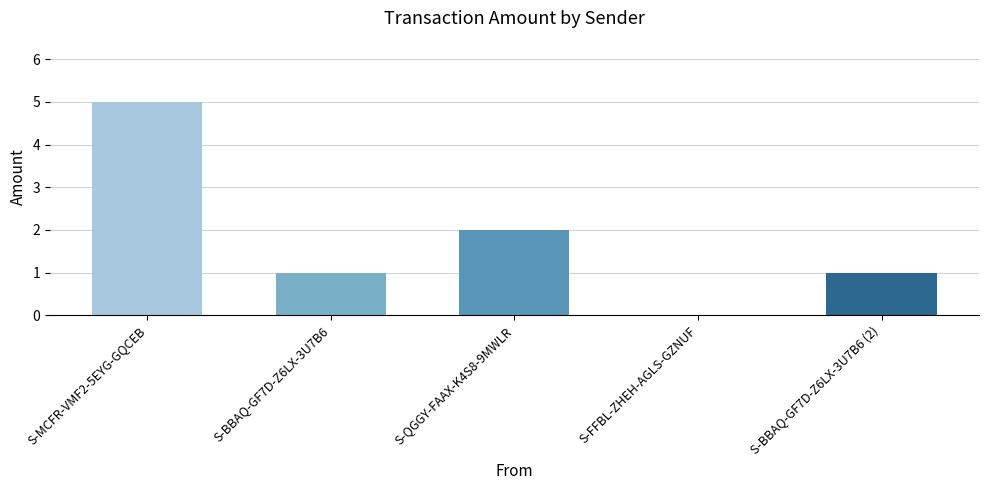

What is the average value?

2